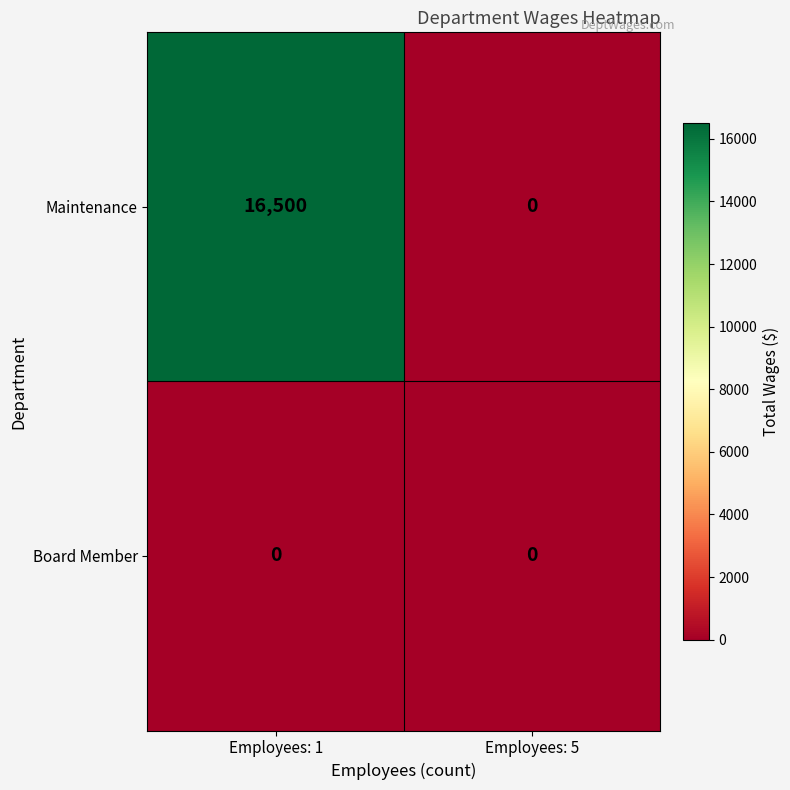

The Maintenance series shows 16500 at Employees: 1. True or false?

True